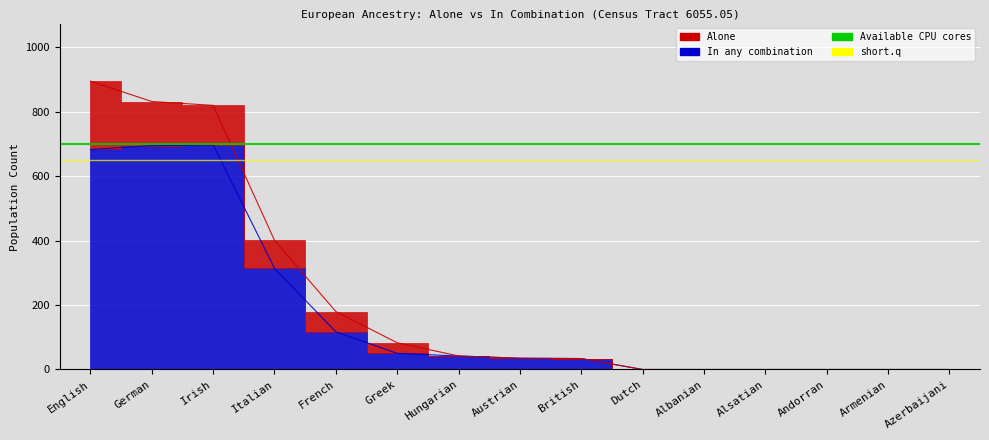

Read the Available CPU cores value at German.

700